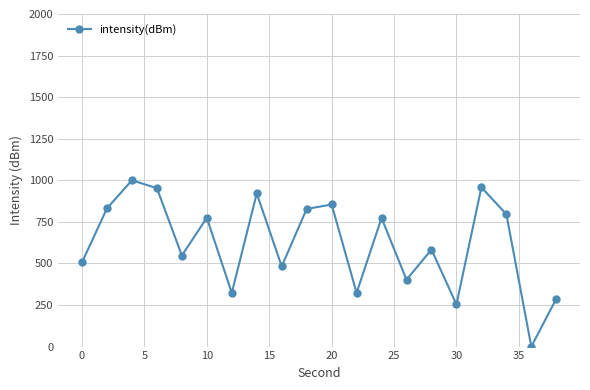

How many interior local peaks (higher than both neighbors) does the data have?

7